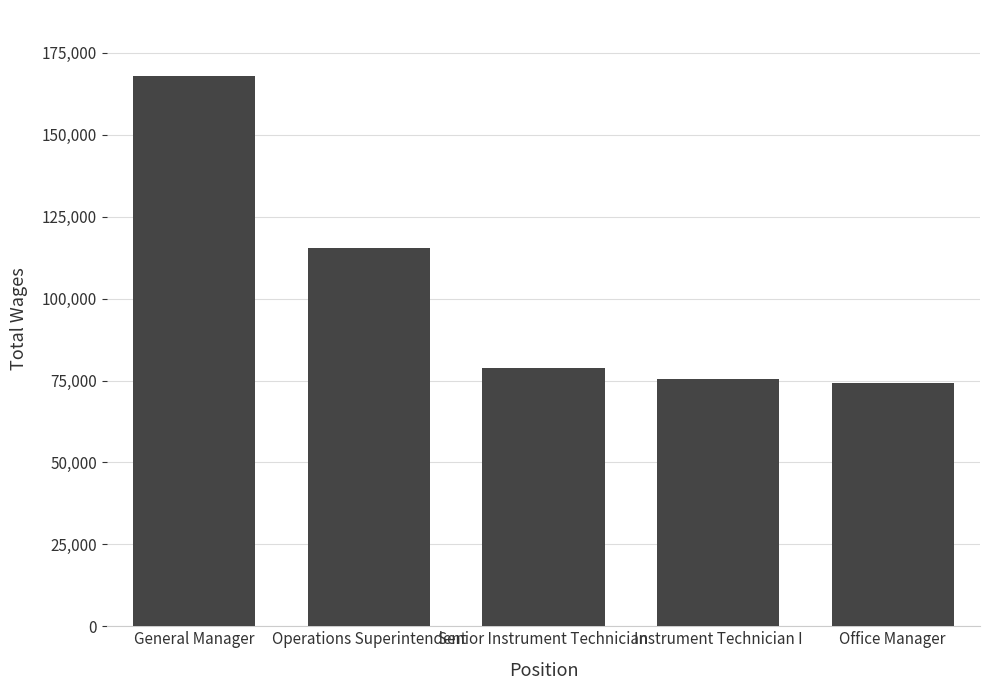

What is the label of the 3rd bar from the left?

Senior Instrument Technician